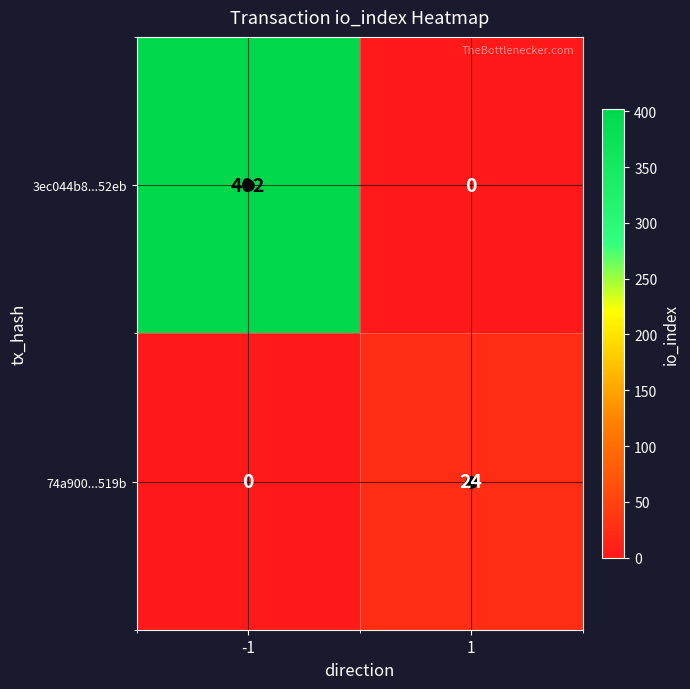

Rank the series by their maximum value, from lowest to highest.

74a900...519b, 3ec044b8...52eb